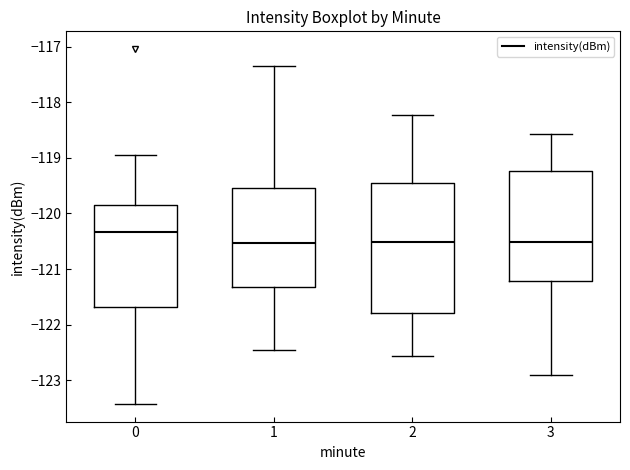

Which box is the tallest, from its lower edge to its upper edge?

2